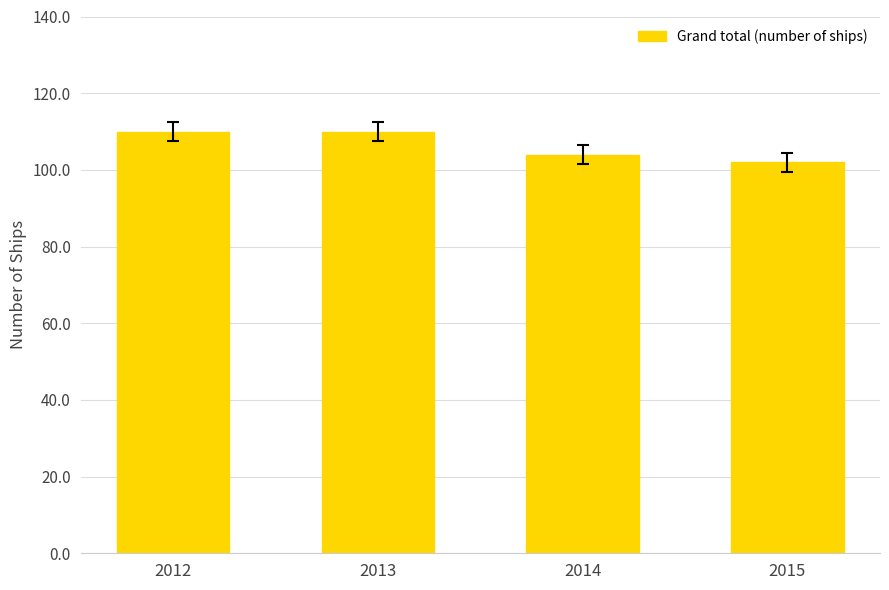

How many distinct data groups are displayed?

1